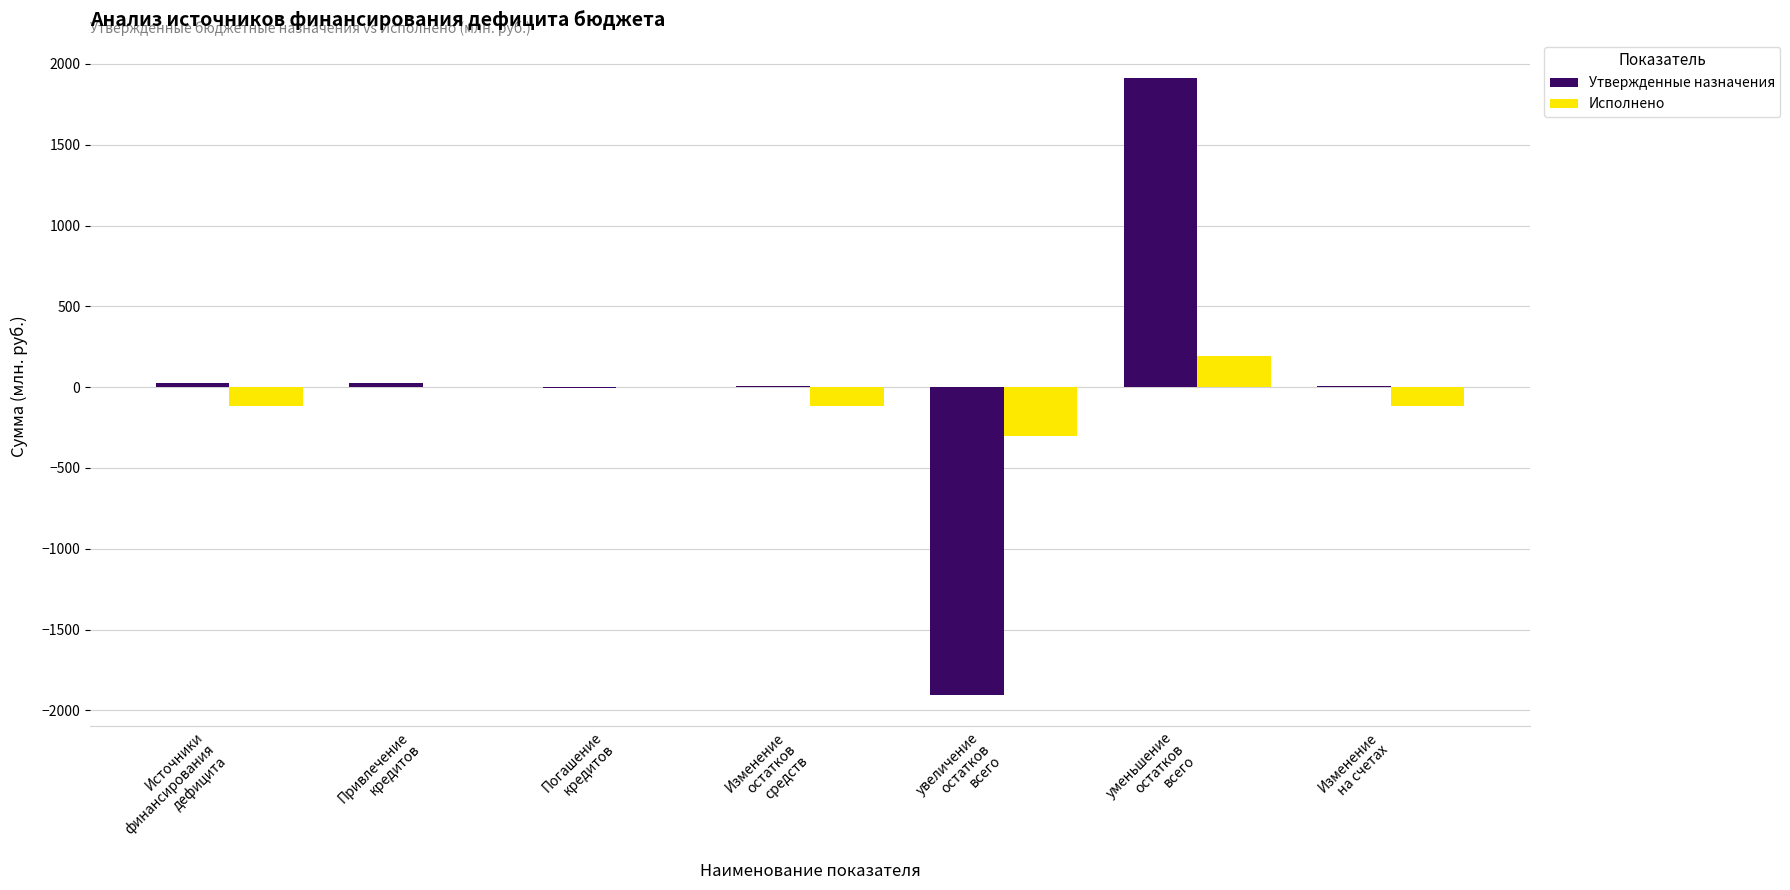

What is the sum of all Утвержденные назначения values?

75.2